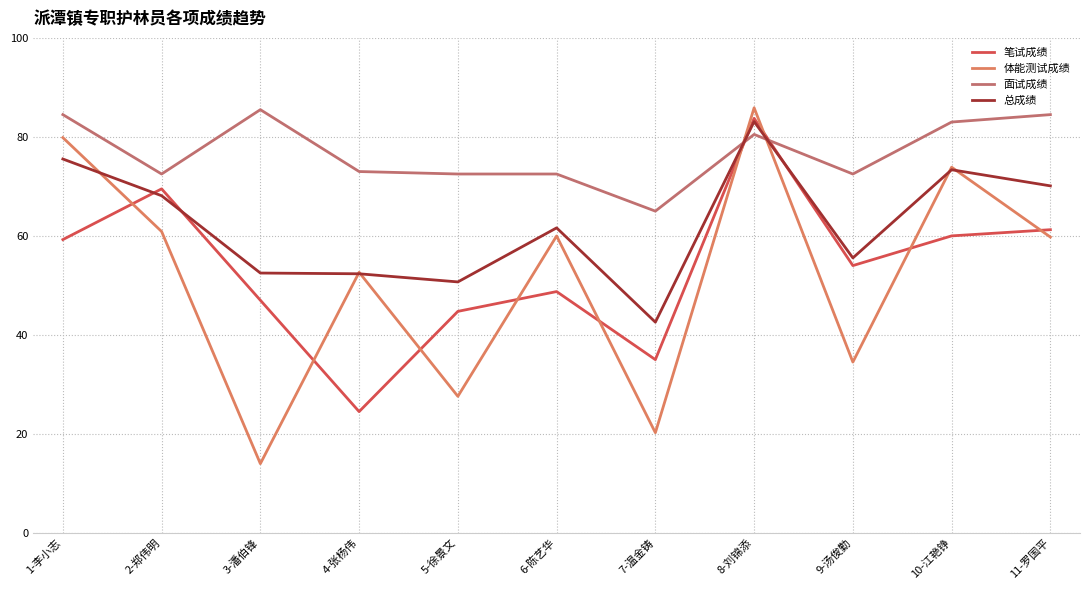

What is the minimum value for 体能测试成绩?

14.0